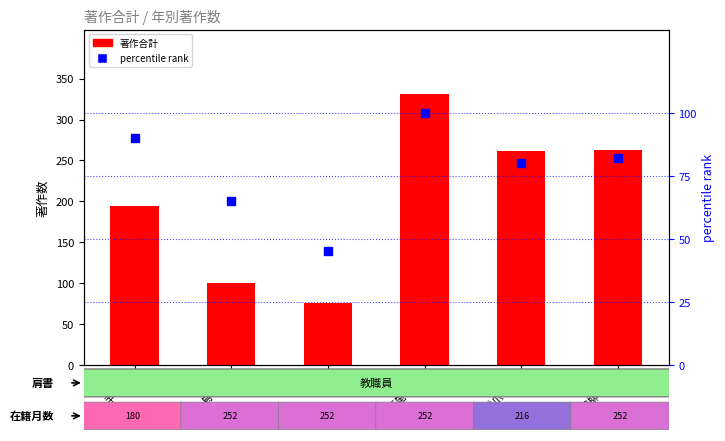

At how many categories does at least one series exceed 173?

4